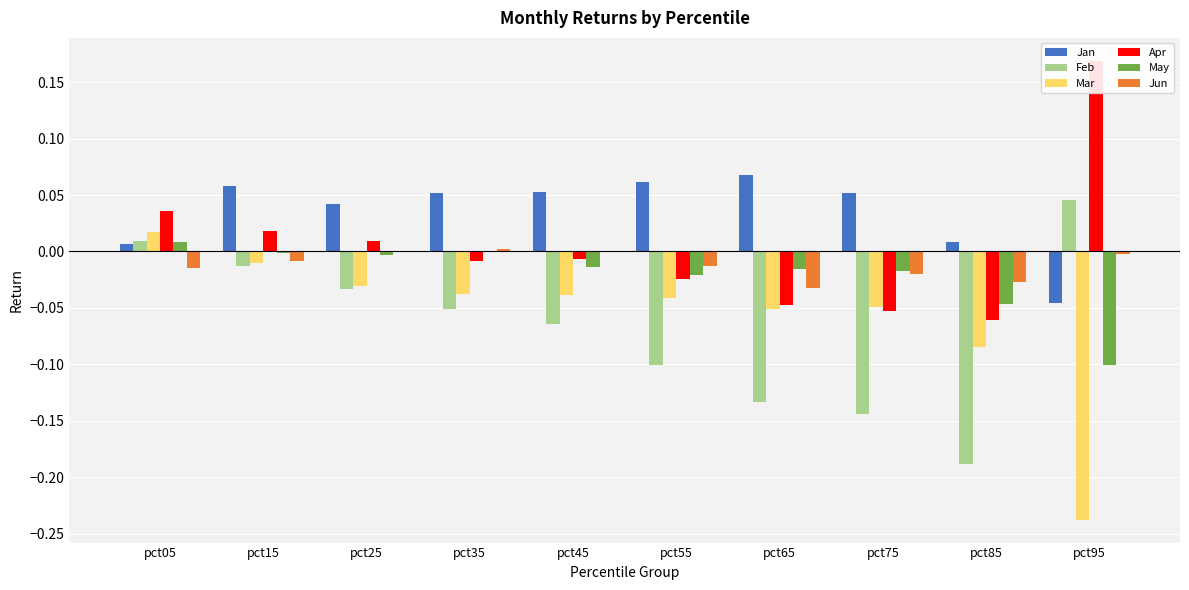

What is the spread (max minus min) of values at pct95?

0.4